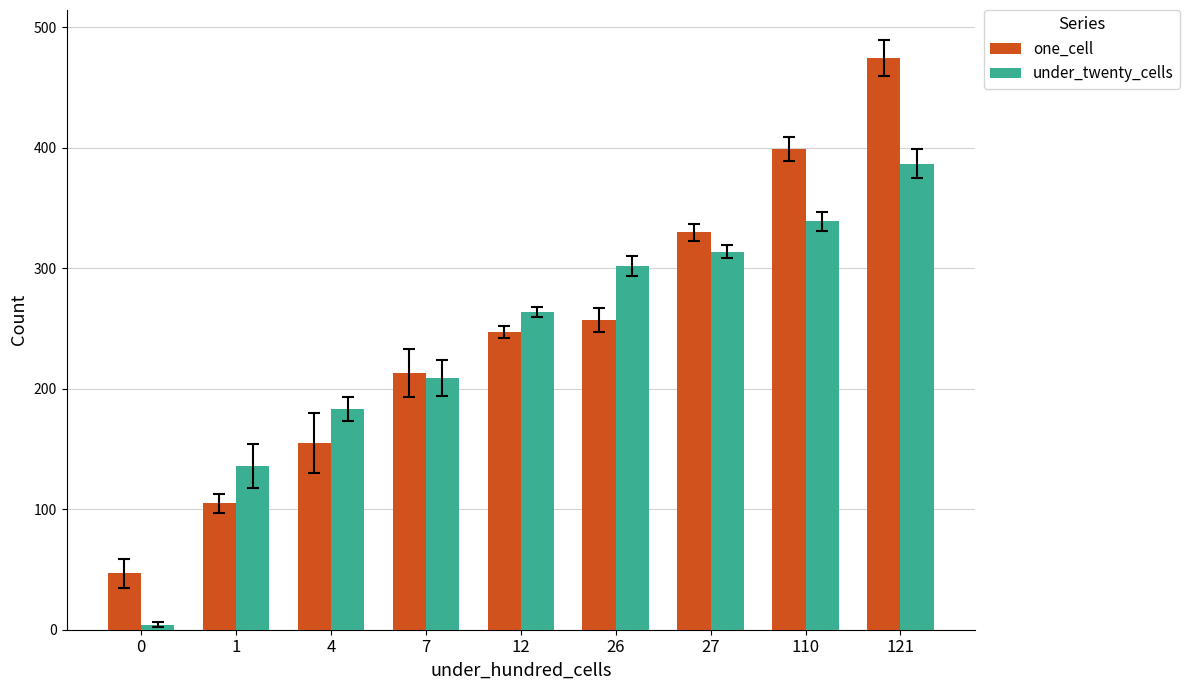

At how many categories does at least one series exceed 466?

1